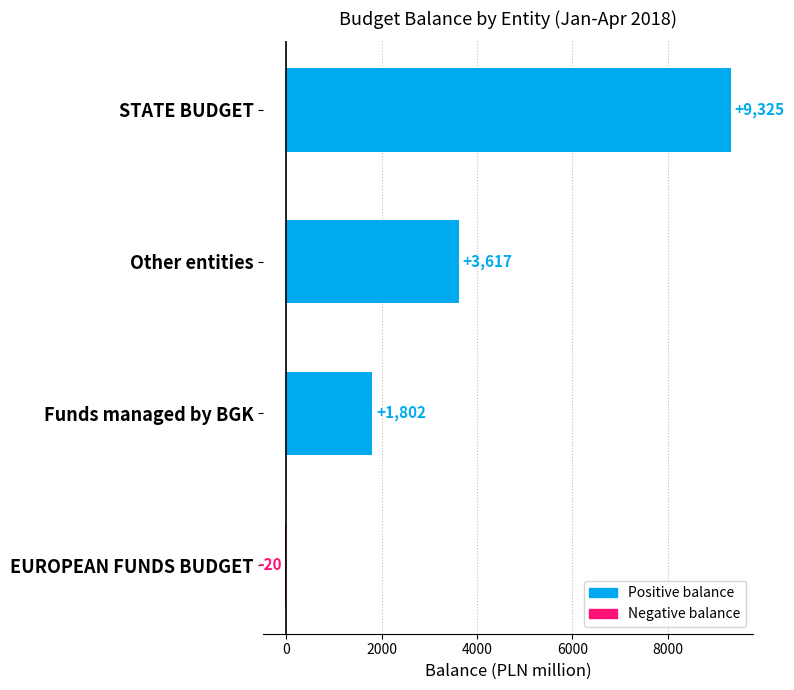

How many distinct data groups are displayed?

1